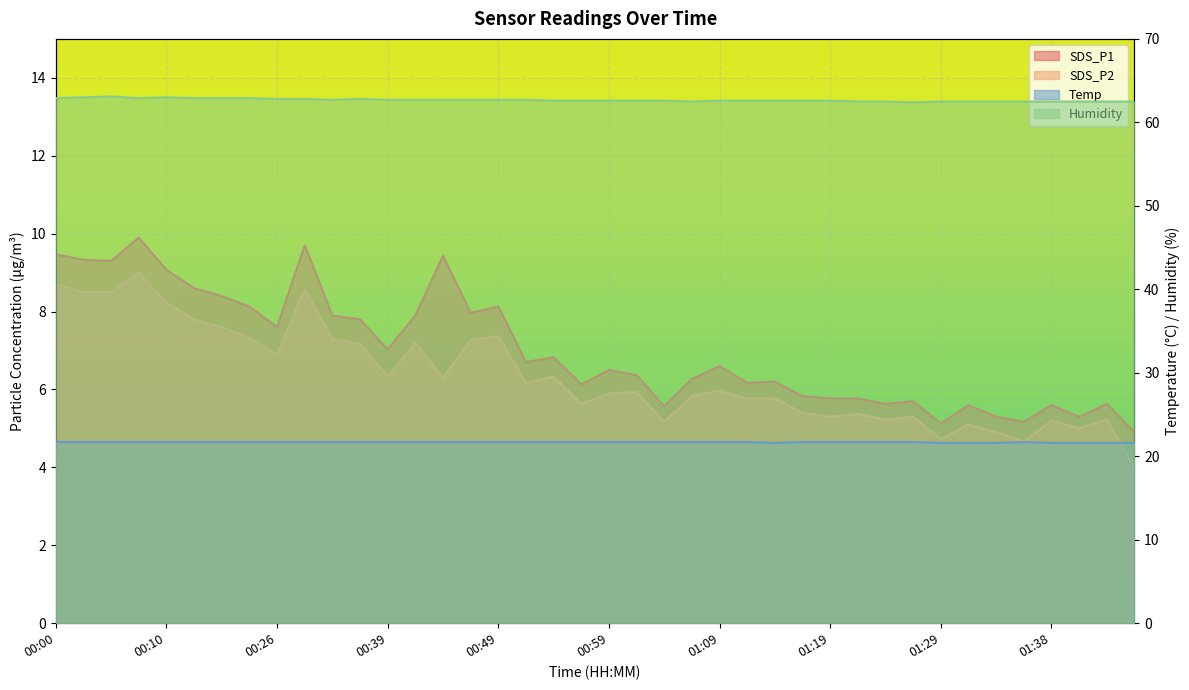

What is the difference between the SDS_P2 values at 00:34 and 01:33?

2.4